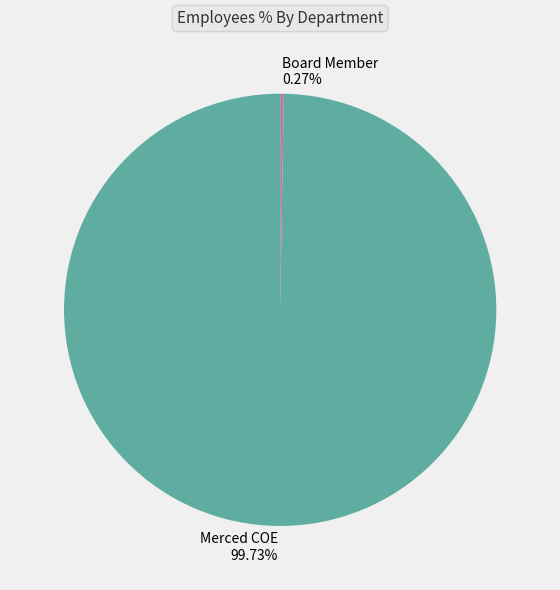

What is the largest slice in the pie chart?

Merced COE